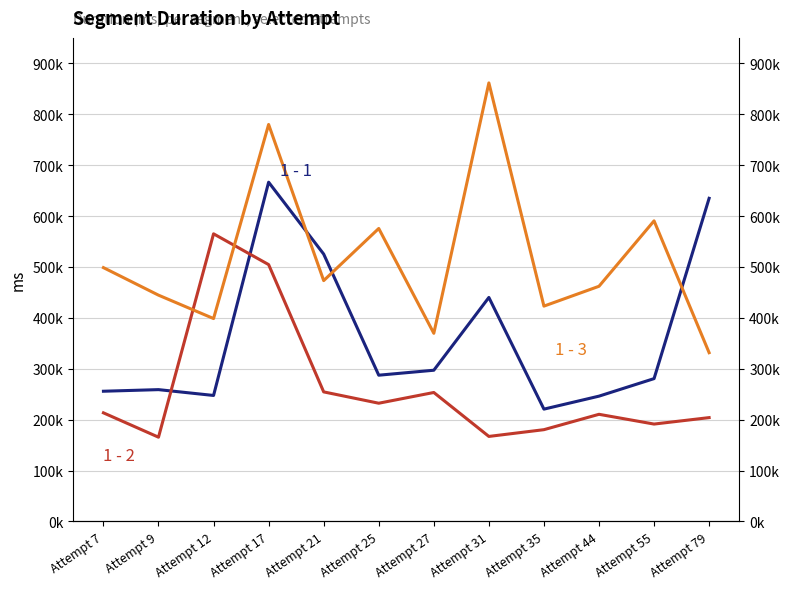

Is it true that 1 - 1 equals 174619 at Attempt 21?

False